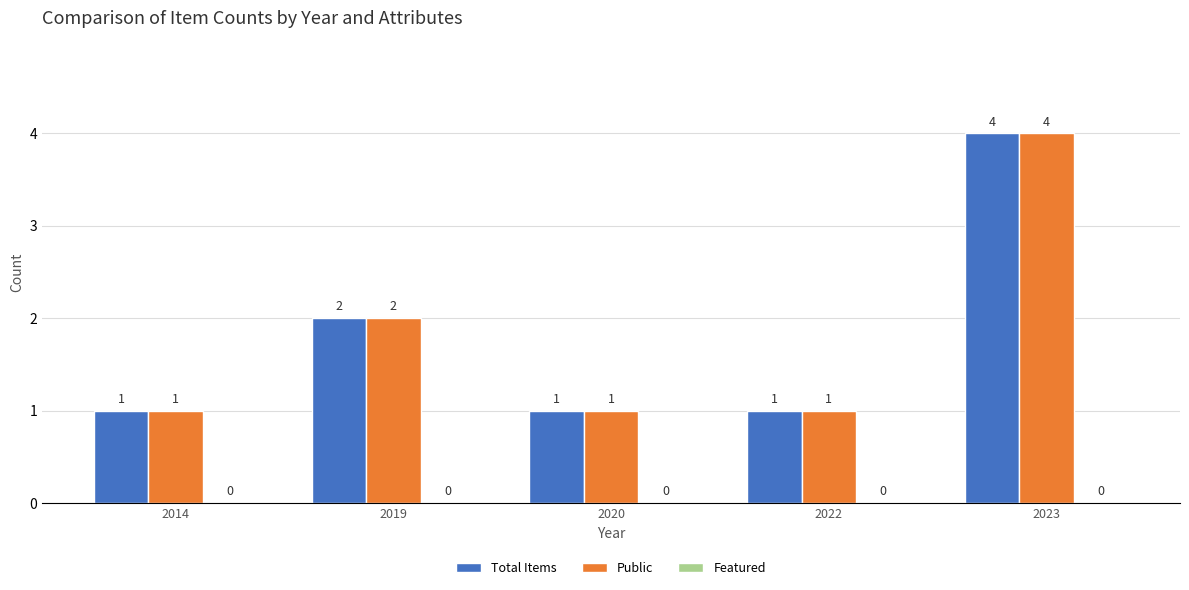

How many groups of bars are there?

5